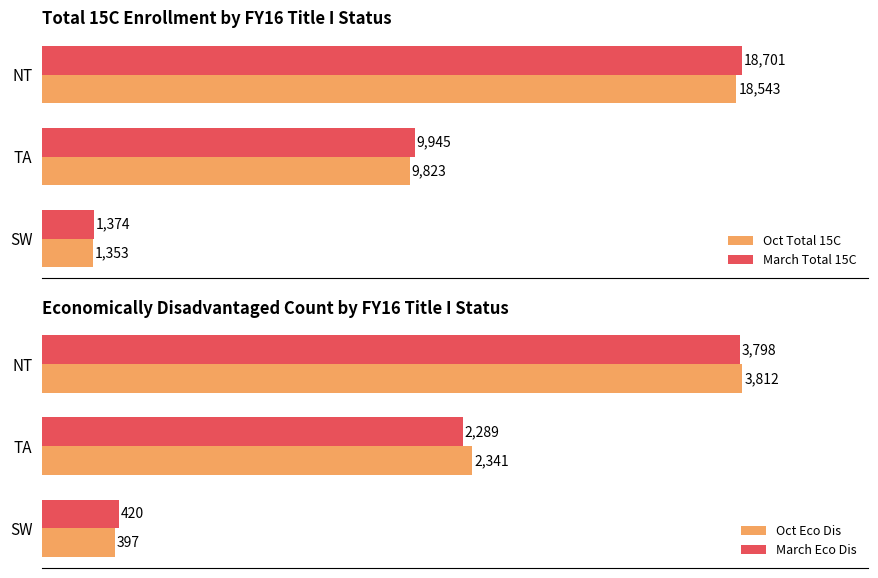

Reading right to left, list all the values displayed in this chart.

Oct Total 15C: 1353	9823	18543
March Total 15C: 1374	9945	18701
Oct Eco Dis: 397	2341	3812
March Eco Dis: 420	2289	3798